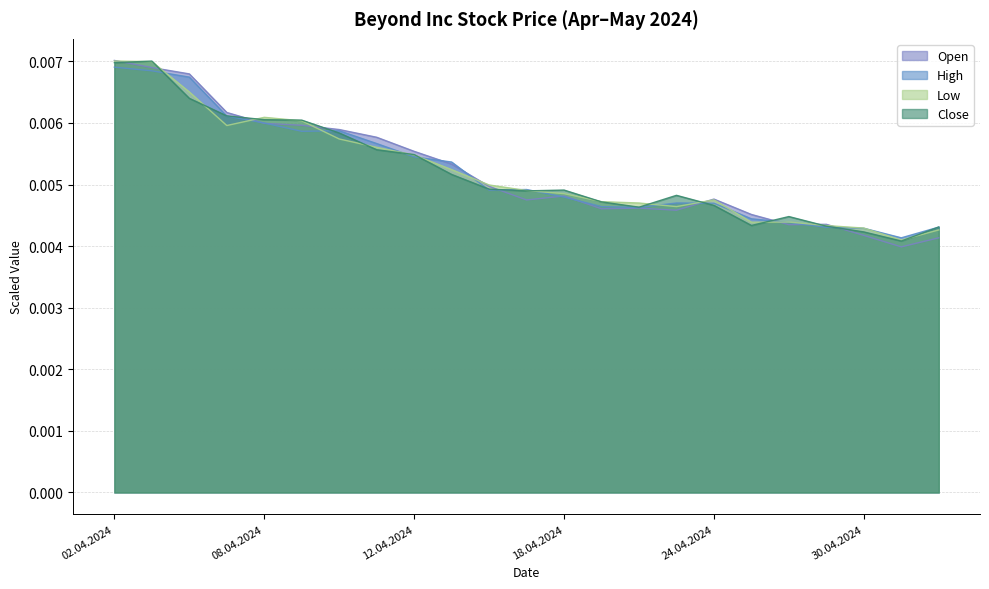

Rank the series at 16.04.2024 from highest to lowest value.

Low, Open, Close, High